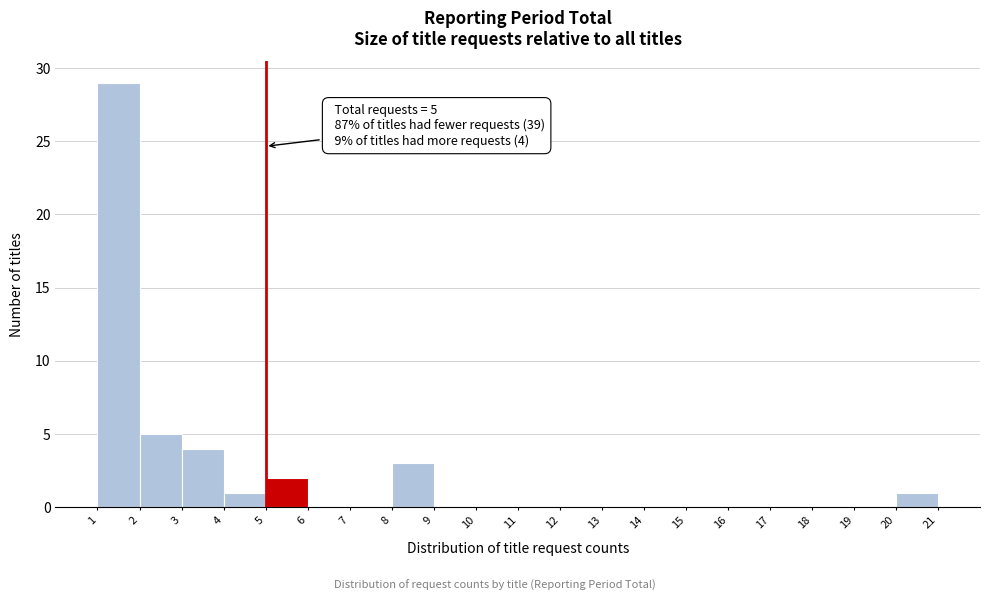

Over which range of the x-axis is the bar tallest?

1 to 2